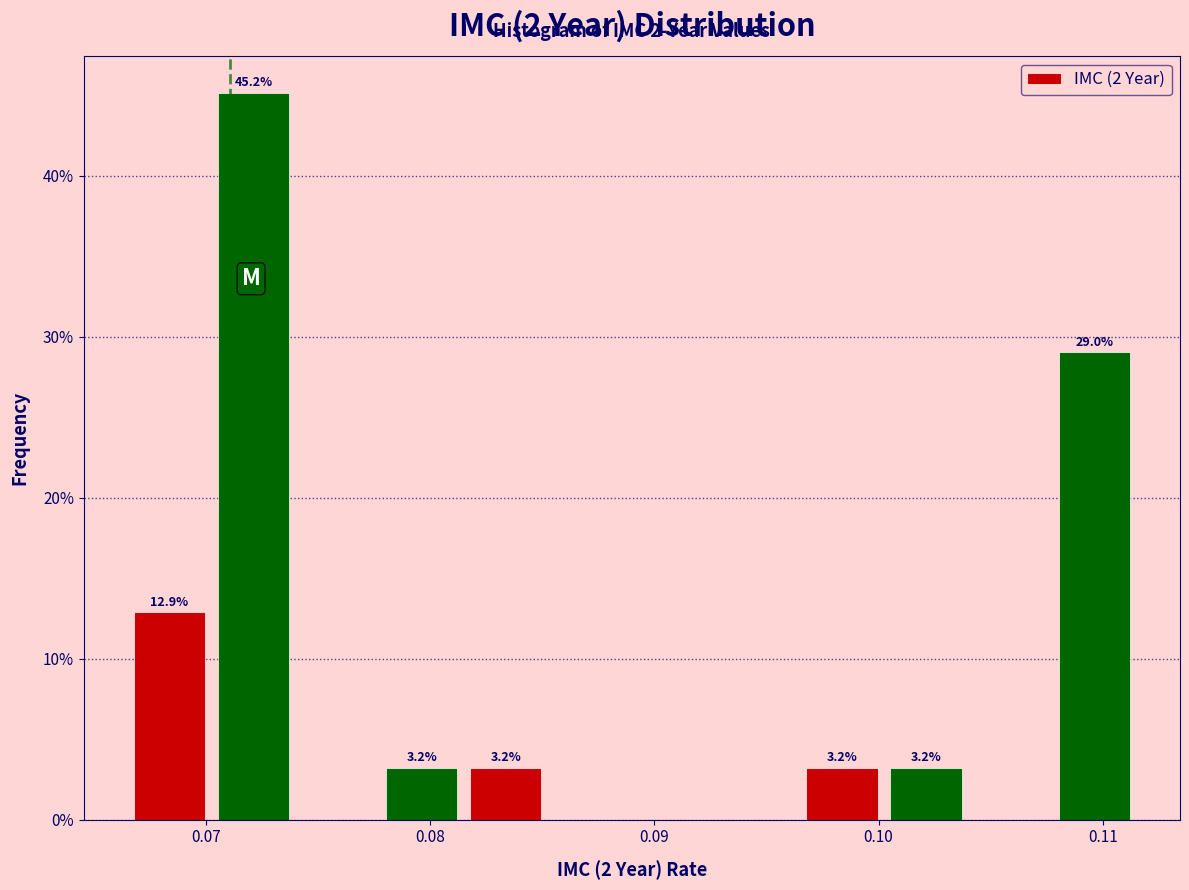

Read against the x-axis, roughly where is the centre of the tallest bar?

0.072